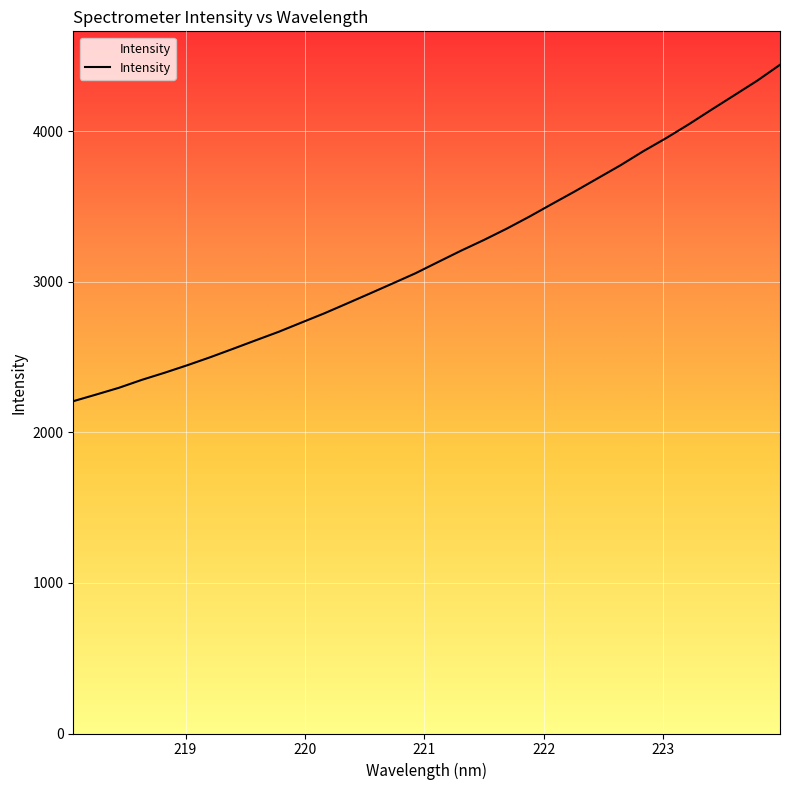

What is the maximum value shown in the chart?

4440.3